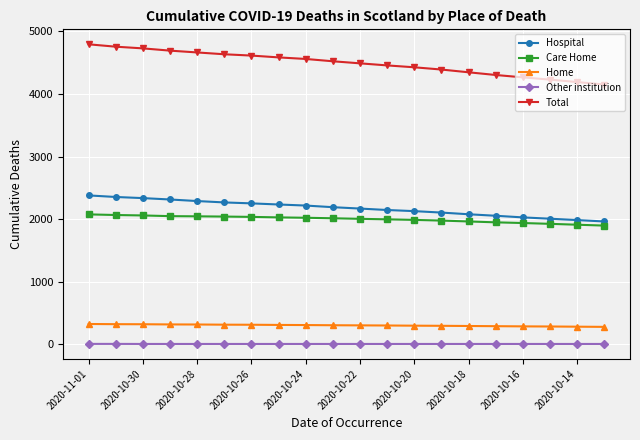

What is the lowest value of the Home series?

281